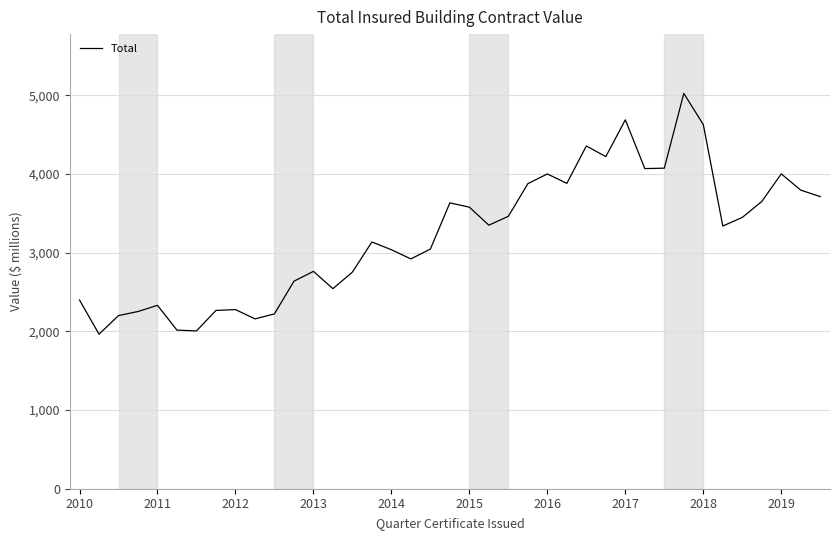

What is the smallest value displayed?

1963.8